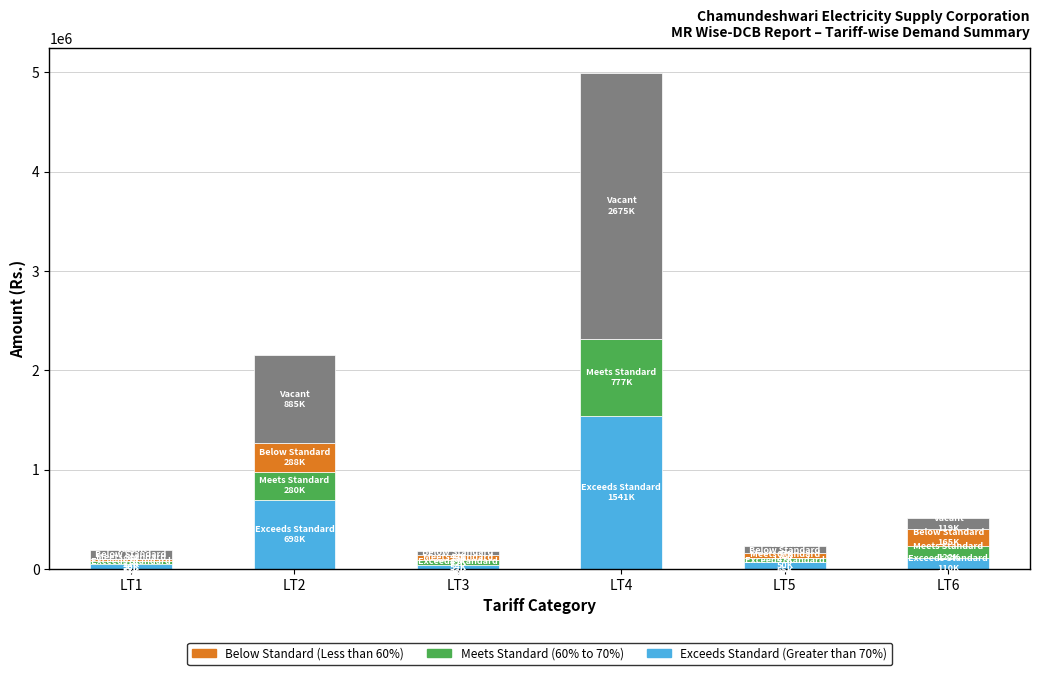

At which category is the sum across all series the highest?

LT4